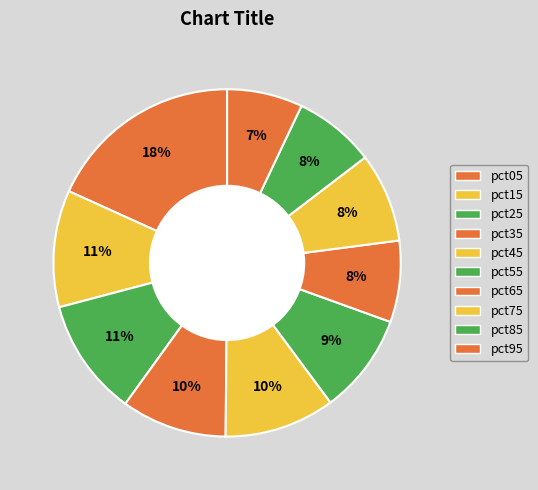

Does pct75 represent more than half of the total?

No